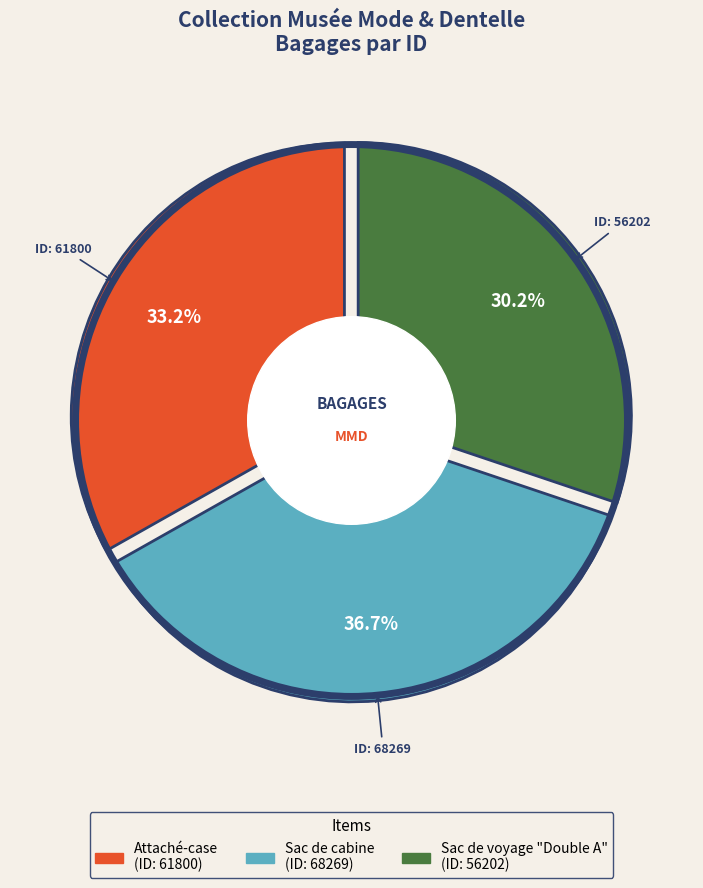

Rank the categories by value from highest to lowest.

Sac de cabine, Attaché-case, Sac de voyage "Double A"